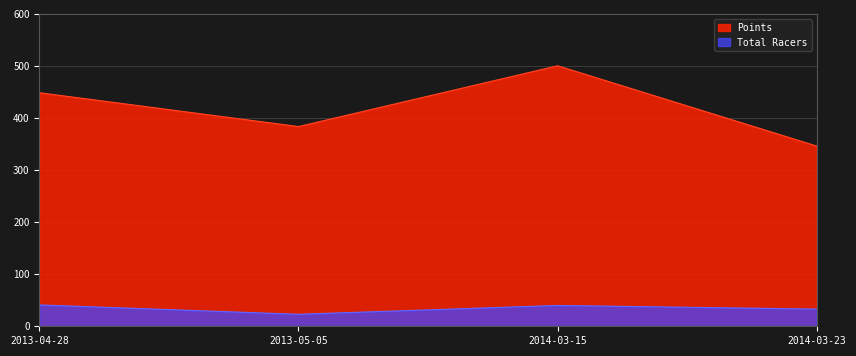

Reading left to right, transcribe all the data shown in this chart.

Total Racers: 2013-04-28=41.0	2013-05-05=23.0	2014-03-15=40.0	2014-03-23=33.0
Points: 2013-04-28=448.6	2013-05-05=383.6	2014-03-15=500.4	2014-03-23=346.1